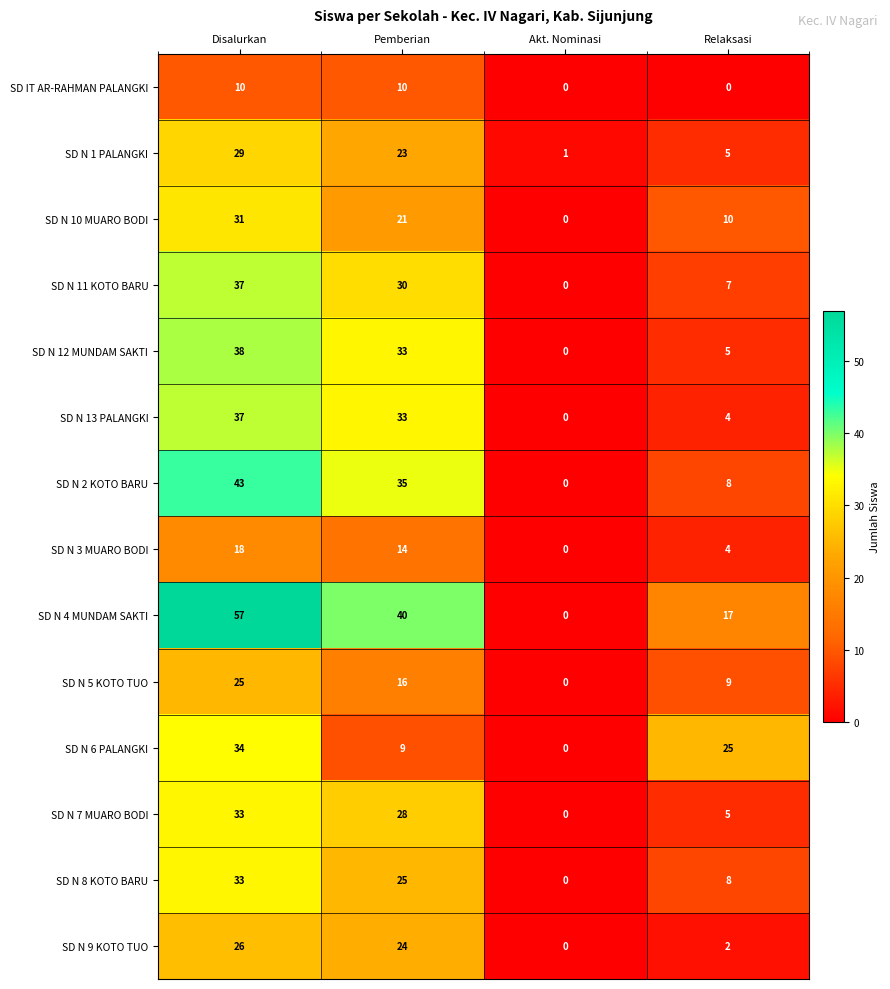

Read the SD N 13 PALANGKI value at Relaksasi, to the nearest 5.

5